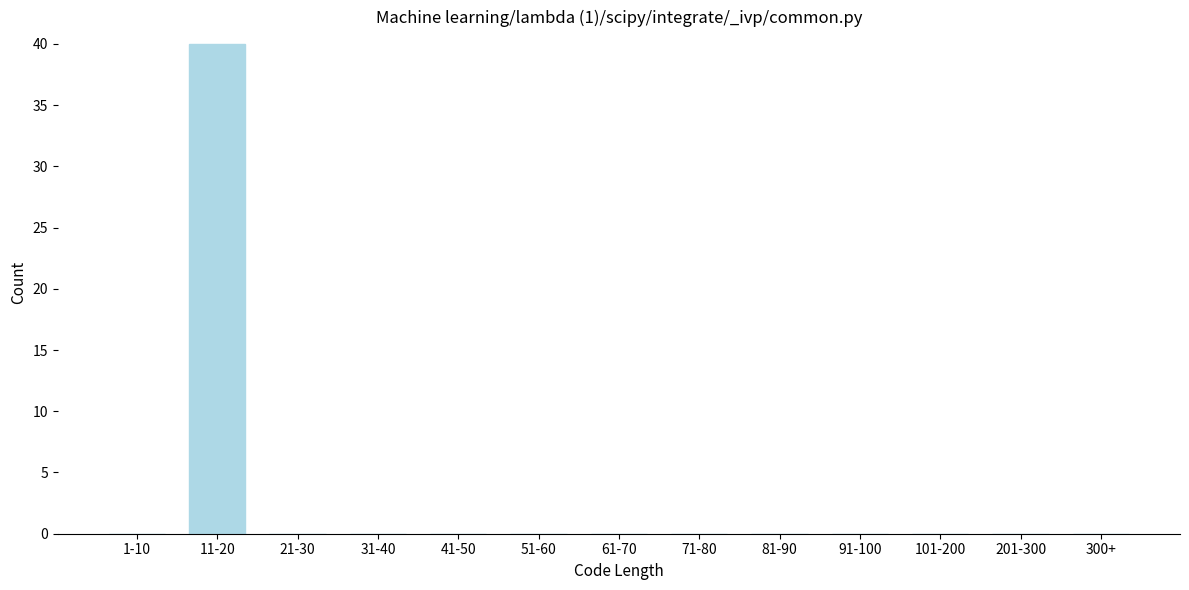

Reading left to right, extract all data points from this chart.

1-10=0	11-20=40	21-30=0	31-40=0	41-50=0	51-60=0	61-70=0	71-80=0	81-90=0	91-100=0	101-200=0	201-300=0	300+=0